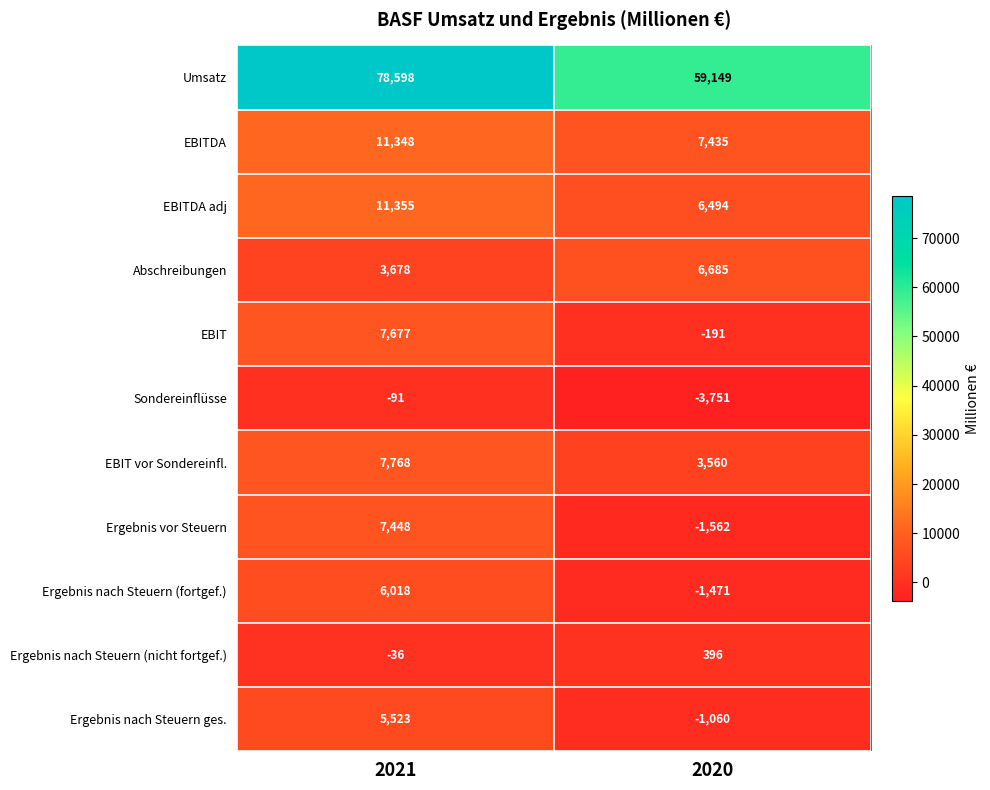

How many distinct data groups are displayed?

11